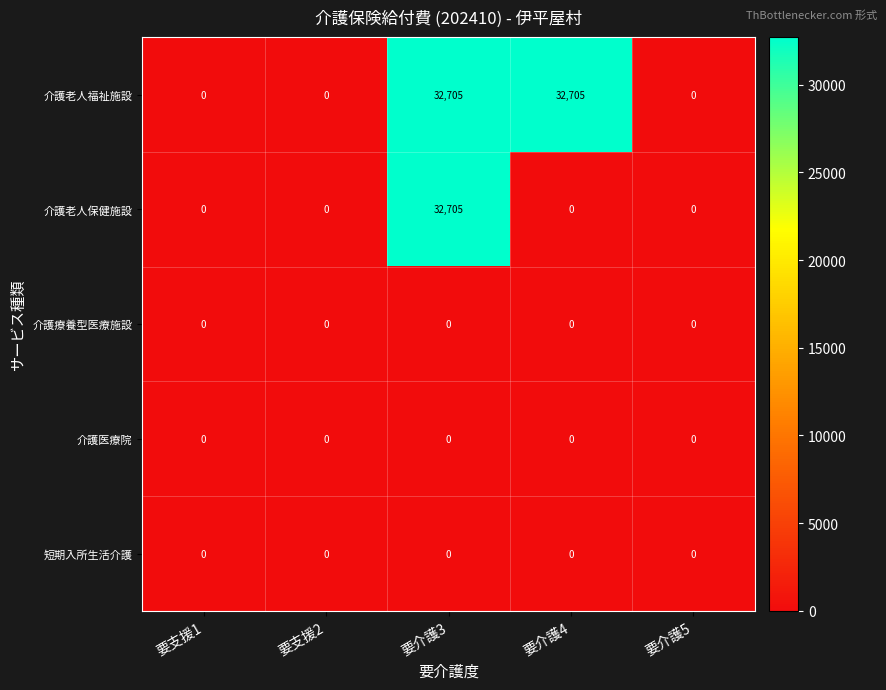

Reading left to right, list all the values displayed in this chart.

介護老人福祉施設: 要支援1=0	要支援2=0	要介護3=32705	要介護4=32705	要介護5=0
介護老人保健施設: 要支援1=0	要支援2=0	要介護3=32705	要介護4=0	要介護5=0
介護療養型医療施設: 要支援1=0	要支援2=0	要介護3=0	要介護4=0	要介護5=0
介護医療院: 要支援1=0	要支援2=0	要介護3=0	要介護4=0	要介護5=0
短期入所生活介護: 要支援1=0	要支援2=0	要介護3=0	要介護4=0	要介護5=0